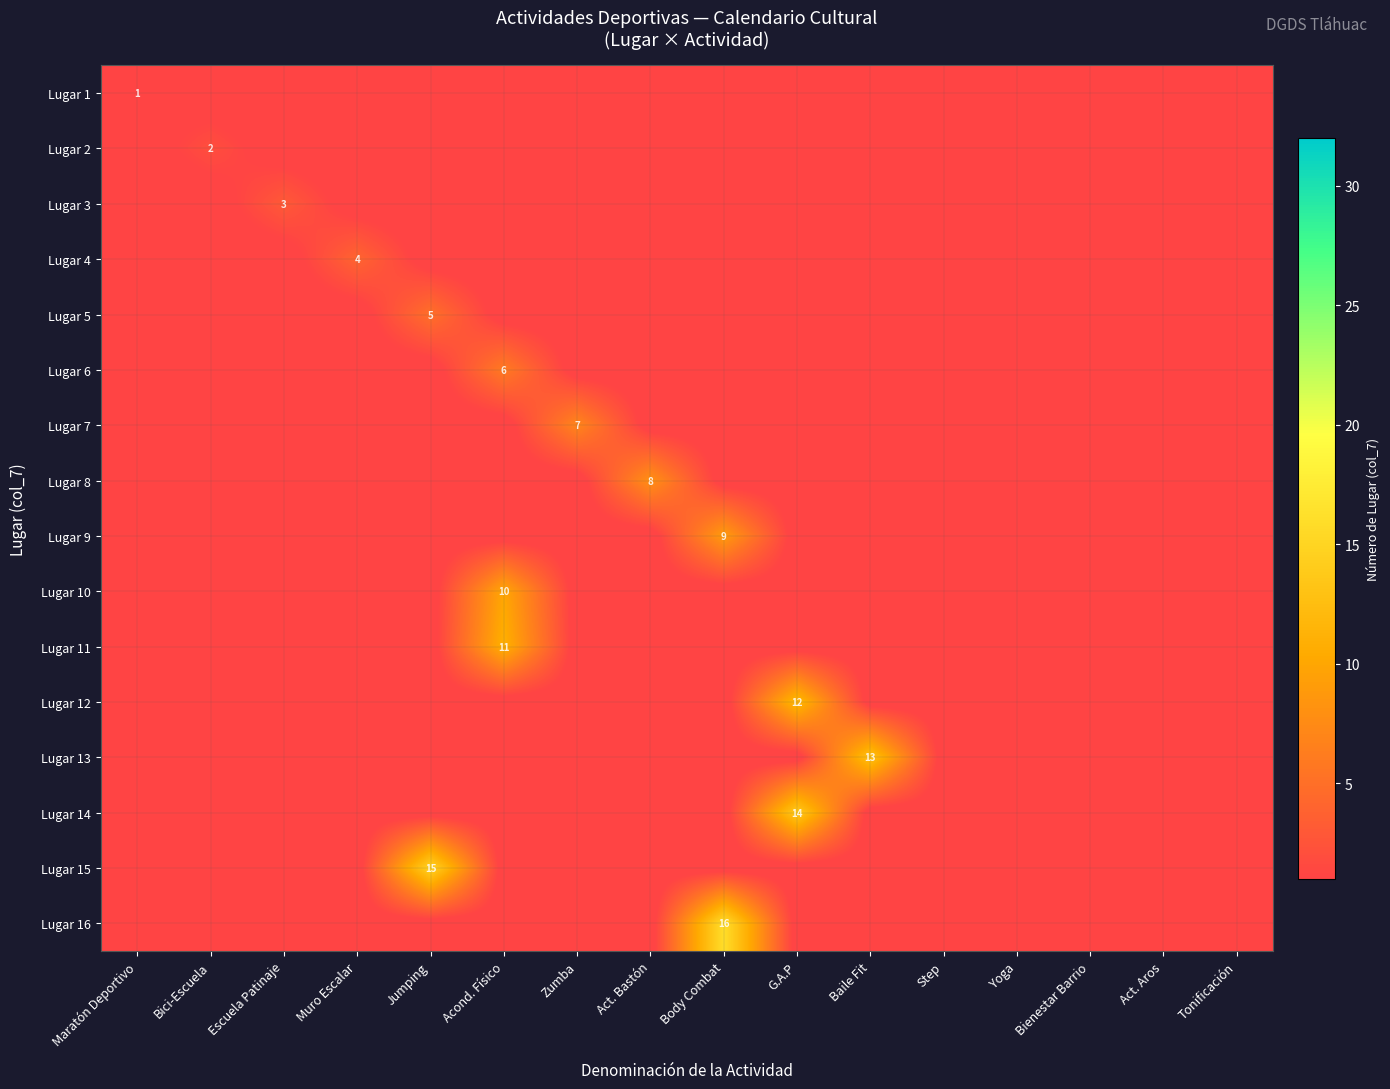

True or false: Lugar 10 has a value of 14 at Acond. Físico.

False